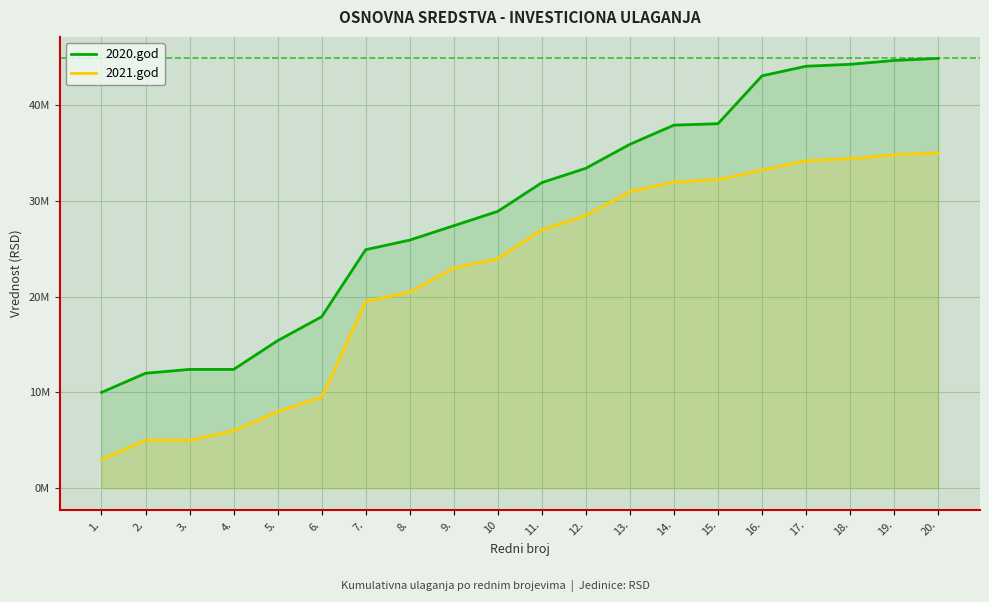

What is the smallest value displayed?

3000000